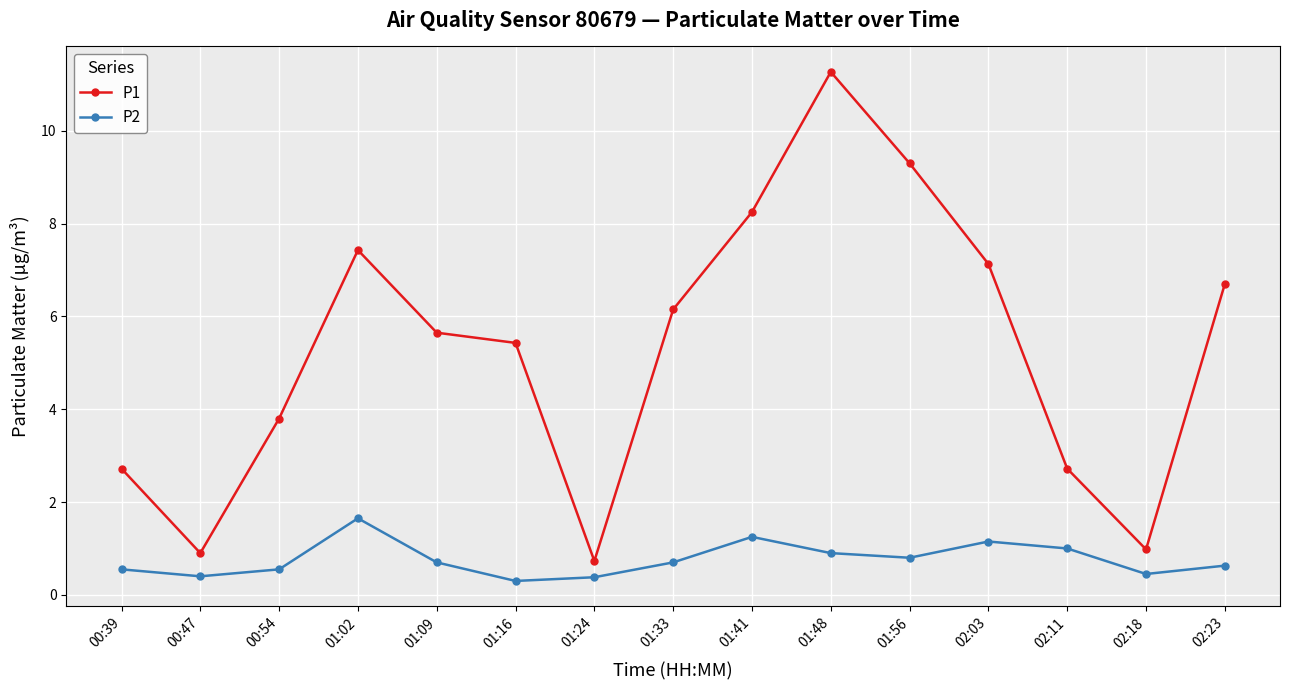

Where is P1 nearest to the value 6?

01:33